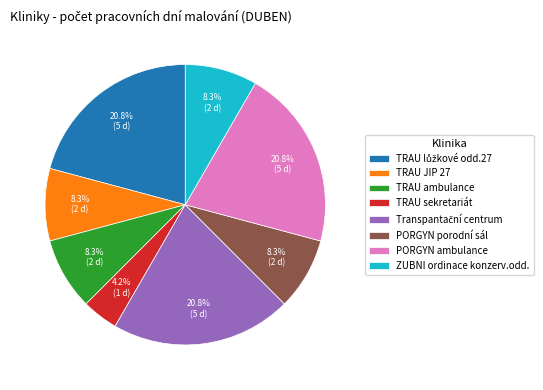

Is there a majority slice in this chart?

No